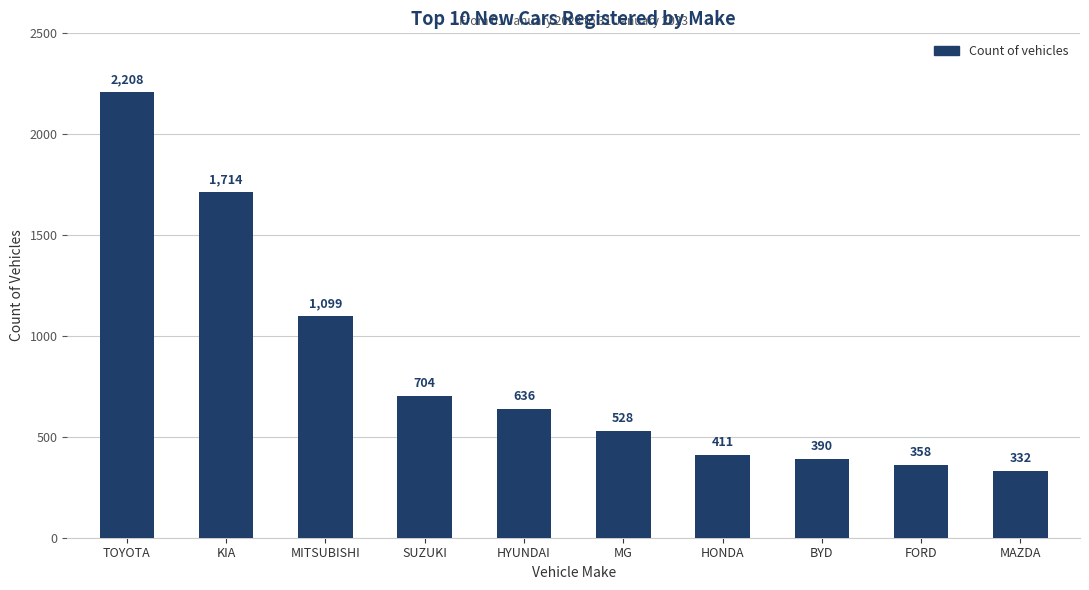

At which category does the chart reach its peak across all series?

TOYOTA